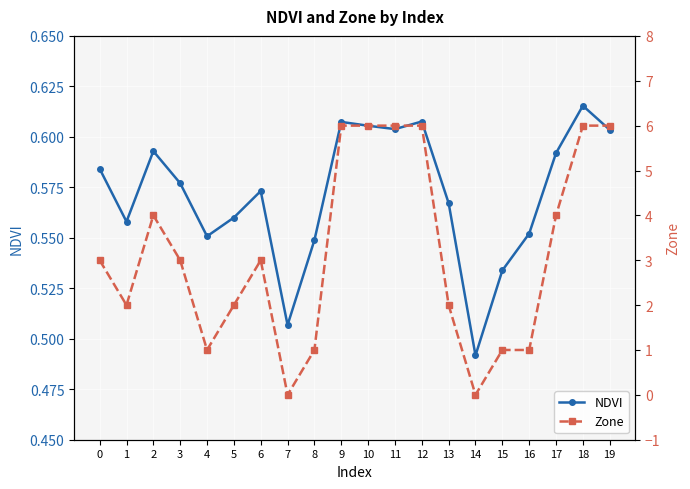

List the series in order of their peak value, lowest first.

NDVI, Zone